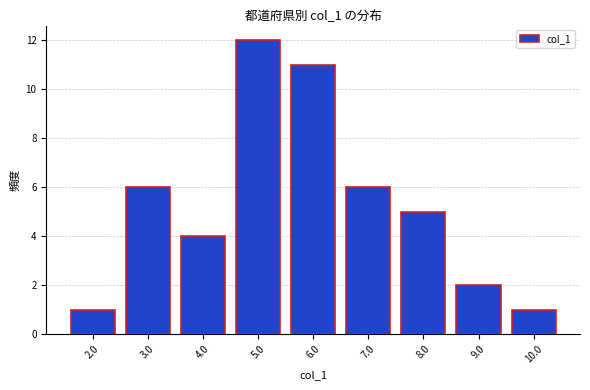

Reading left to right, list every bar in this chart as the range it spans on the x-axis followed by its height. The values are not printed on the chart, so give them approximately, as read against the axis.

1.5 to 2.5: 1
2.5 to 3.5: 6
3.5 to 4.5: 4
4.5 to 5.5: 12
5.5 to 6.5: 11
6.5 to 7.5: 6
7.5 to 8.5: 5
8.5 to 9.5: 2
9.5 to 10.5: 1